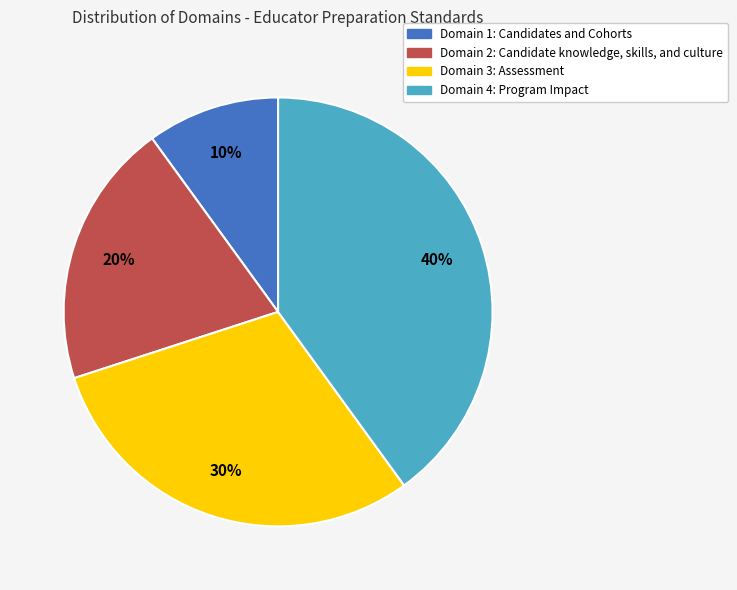

Which slice is the smallest?

Domain 1